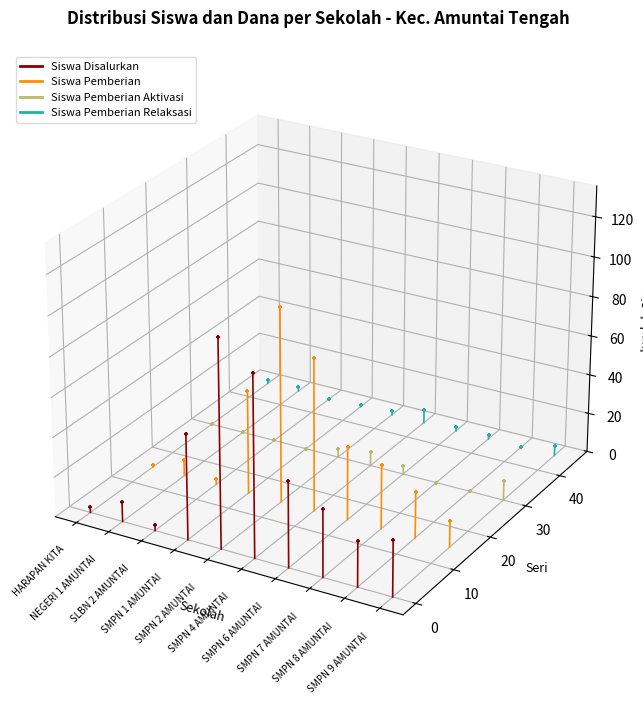

What are all the series names shown in the legend?

Siswa Disalurkan, Siswa Pemberian, Siswa Pemberian Aktivasi, Siswa Pemberian Relaksasi